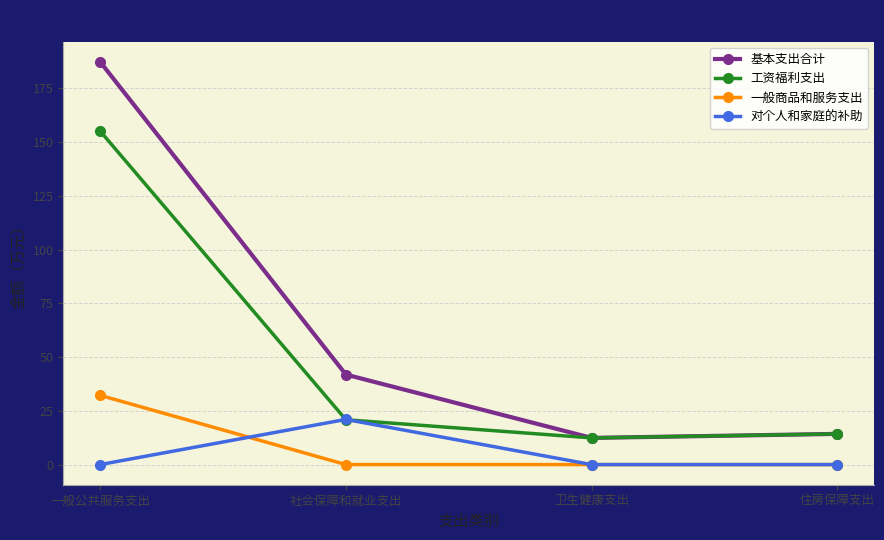

How many interior local valleys does the 基本支出合计 series have?

1